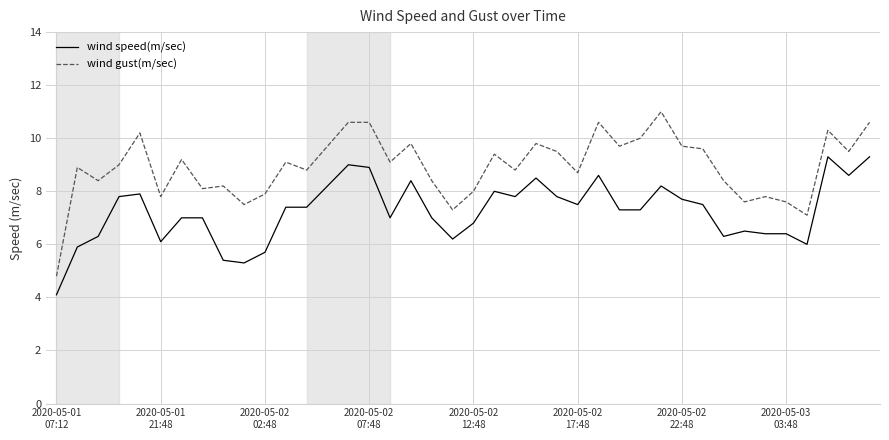

Rank the series by their average value, from lowest to highest.

wind speed(m/sec), wind gust(m/sec)